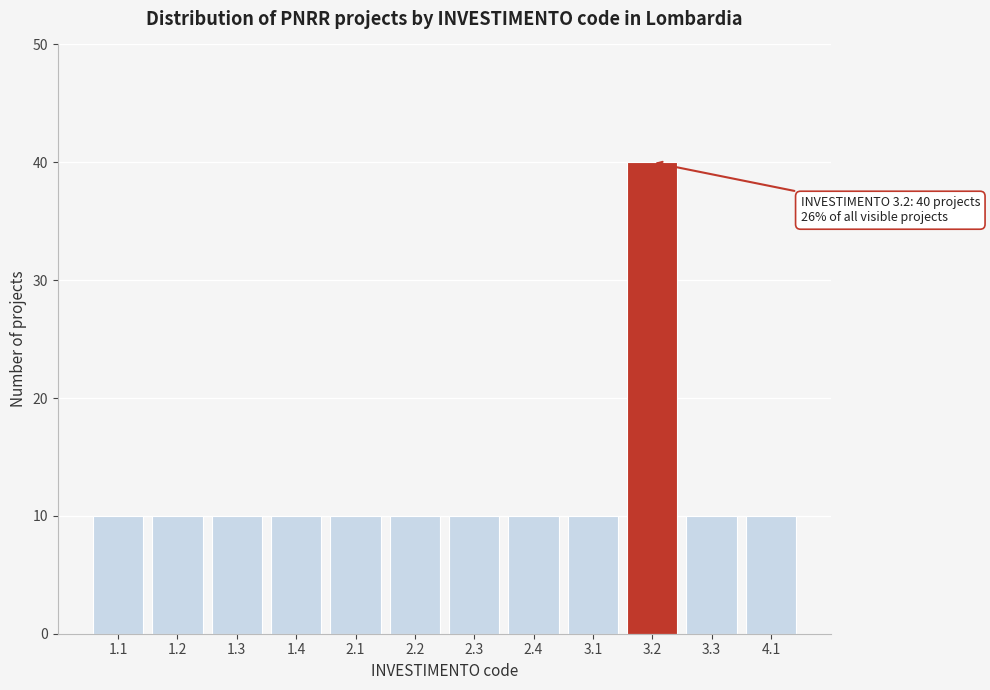

Reading left to right, what are all the values shown in this chart?

10	10	10	10	10	10	10	10	10	40	10	10